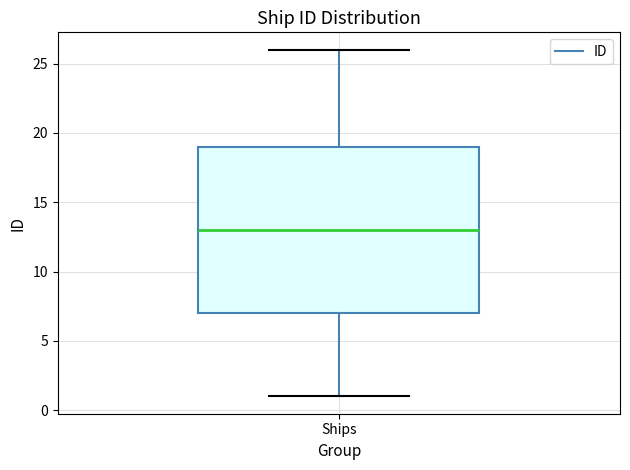

Read this box plot against the y-axis: the position of the median line, the range covered by the box, and the ends of both whiskers. The values are not printed on the chart, so give them approximately, as read against the axis.

median 13, box 7 to 19, whiskers 1 to 26